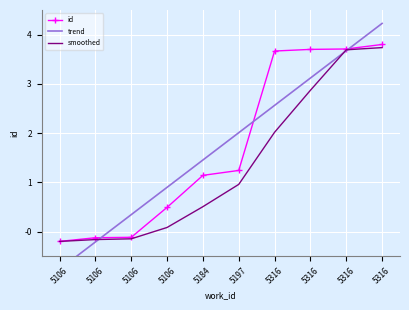

Rank the categories by smoothed value from highest to lowest.

5316, 5316, 5316, 5316, 5197, 5184, 5106, 5106, 5106, 5106